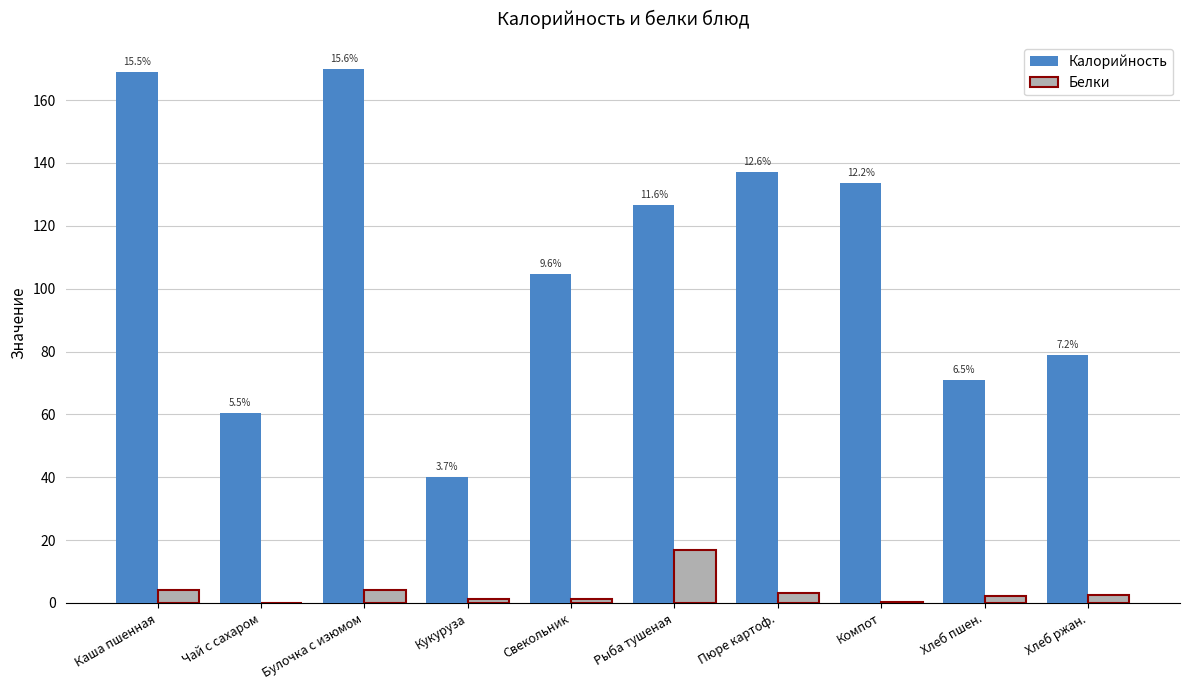

What are all the series names shown in the legend?

Калорийность, Белки